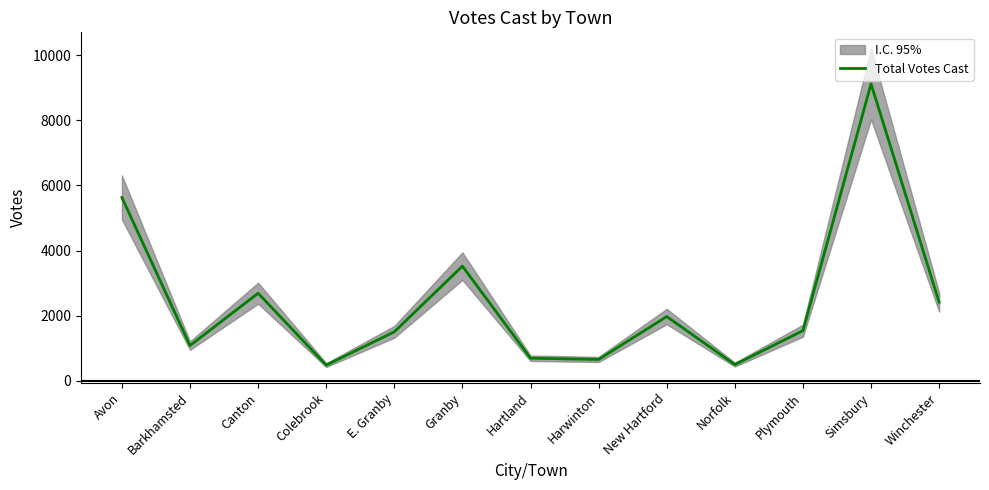

Does the chart display data point markers on the line(s)?

No